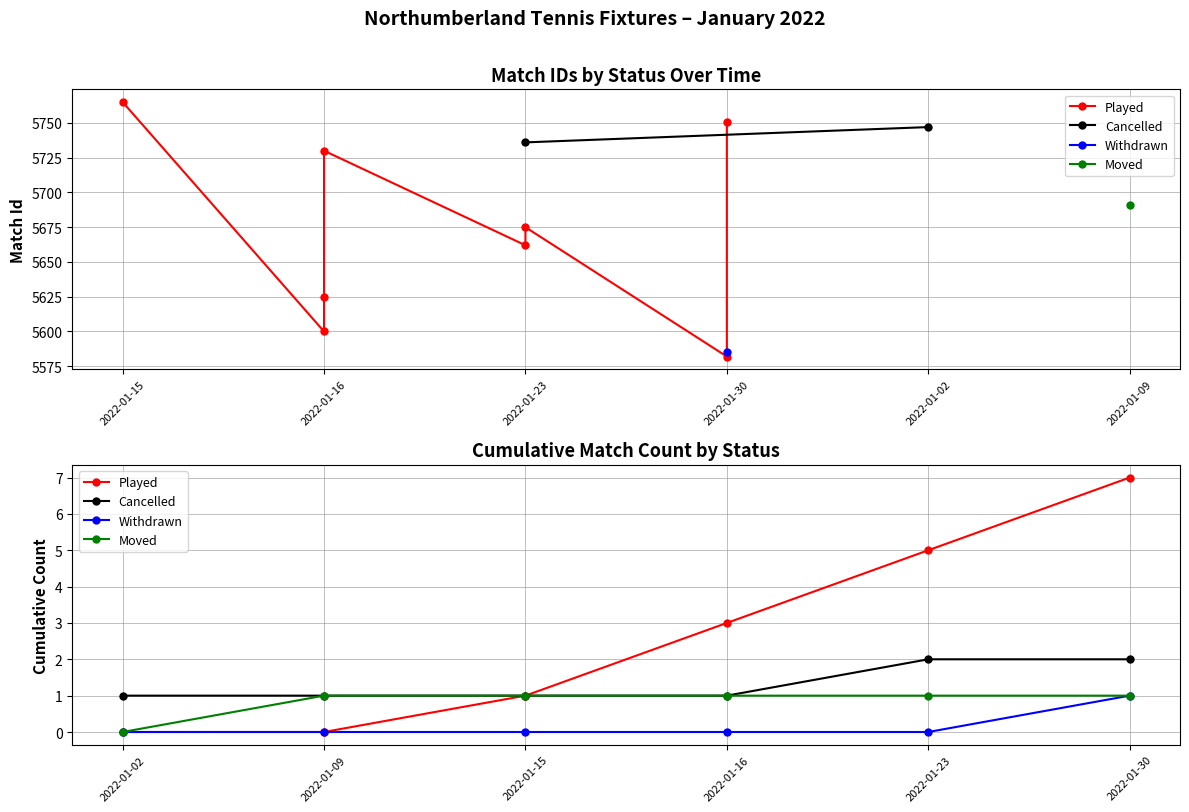

Which series has the widest spread of values?

Played